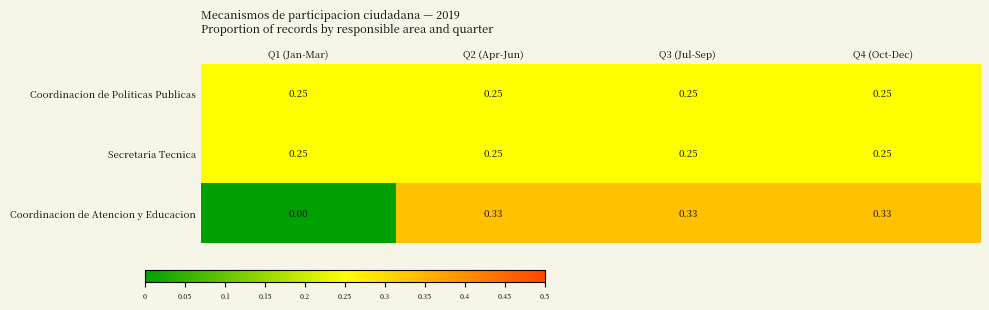

Which series has the widest spread of values?

Coordinacion de Atencion y Educacion